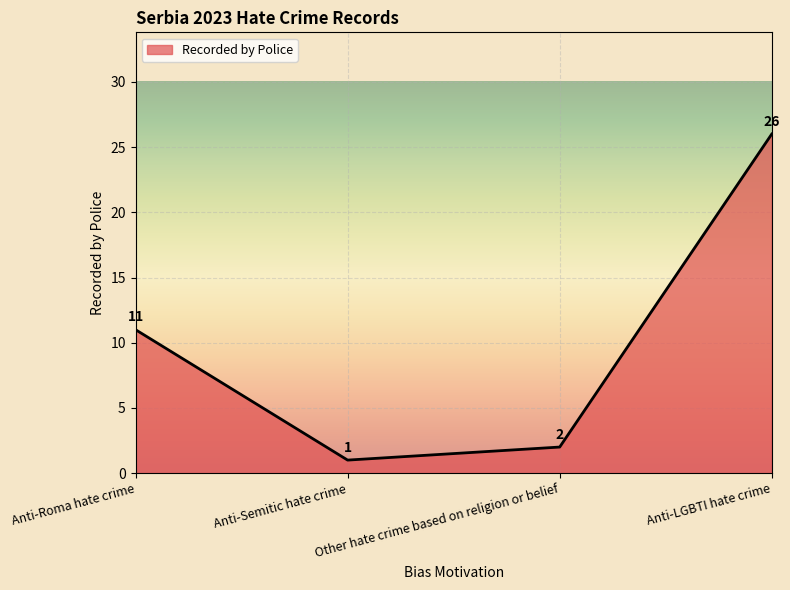

True or false: the data shows 1 at Anti-Semitic hate crime.

True